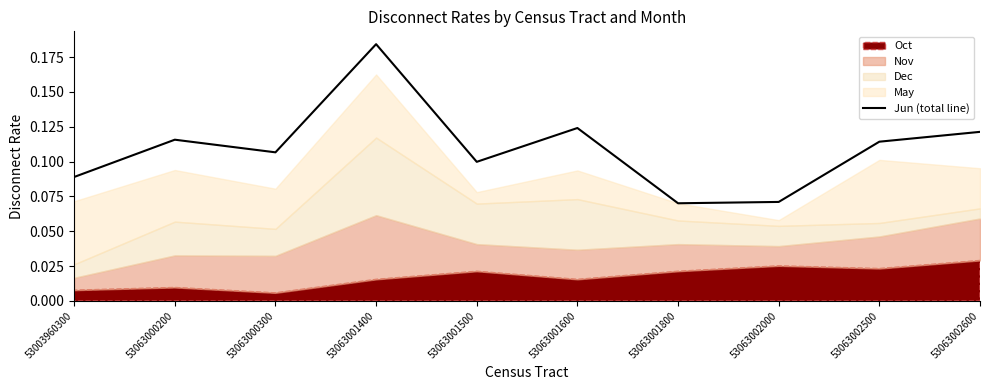

What is the difference between the values at 53063002600 and 53063001400?

0.1